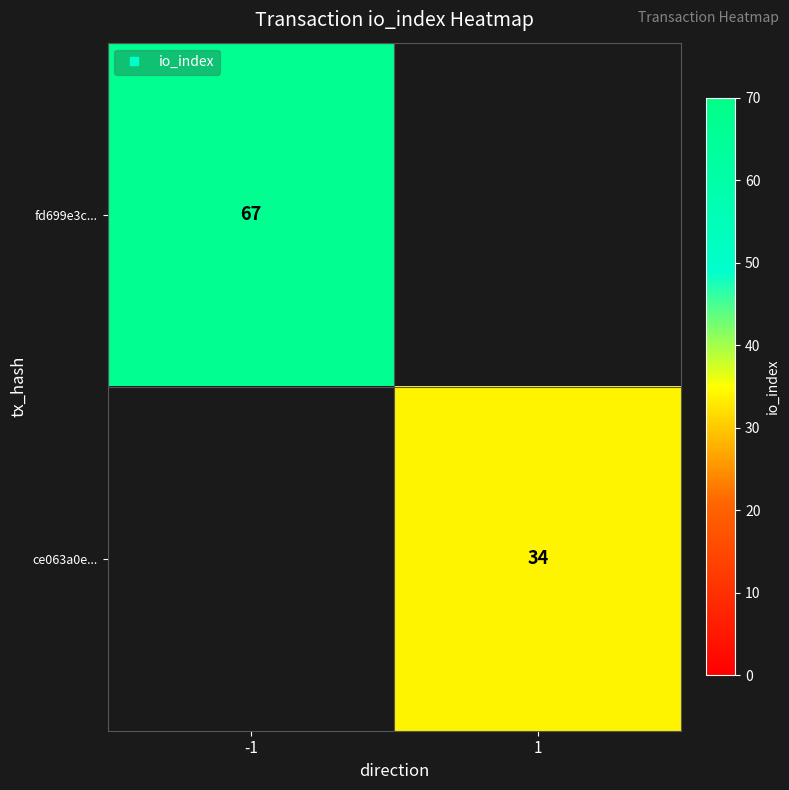

The value of fd699e3c... at -1 is 67.0. True or false?

True